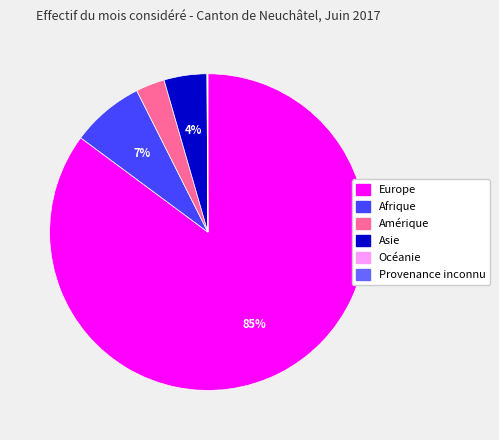

To the nearest percent, what percentage of the pie is Asie?

4%